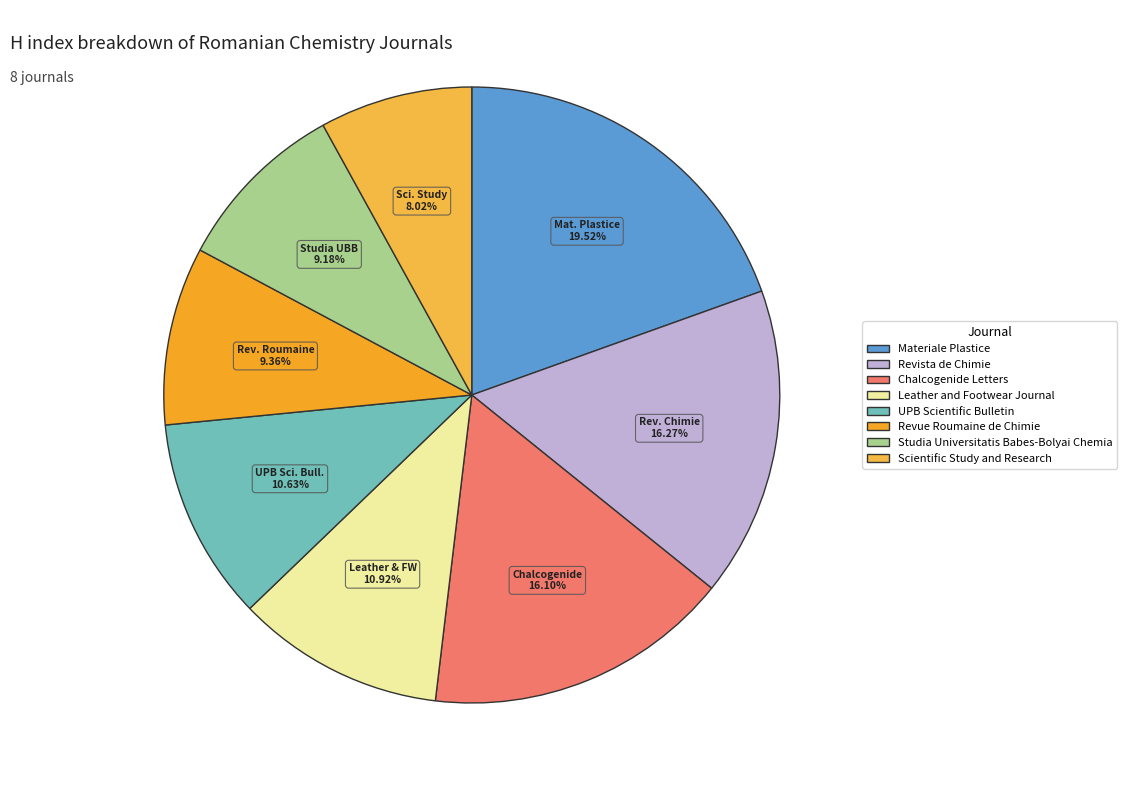

Is Studia Universitatis Babes-Bolyai Chemia the majority of the pie?

No